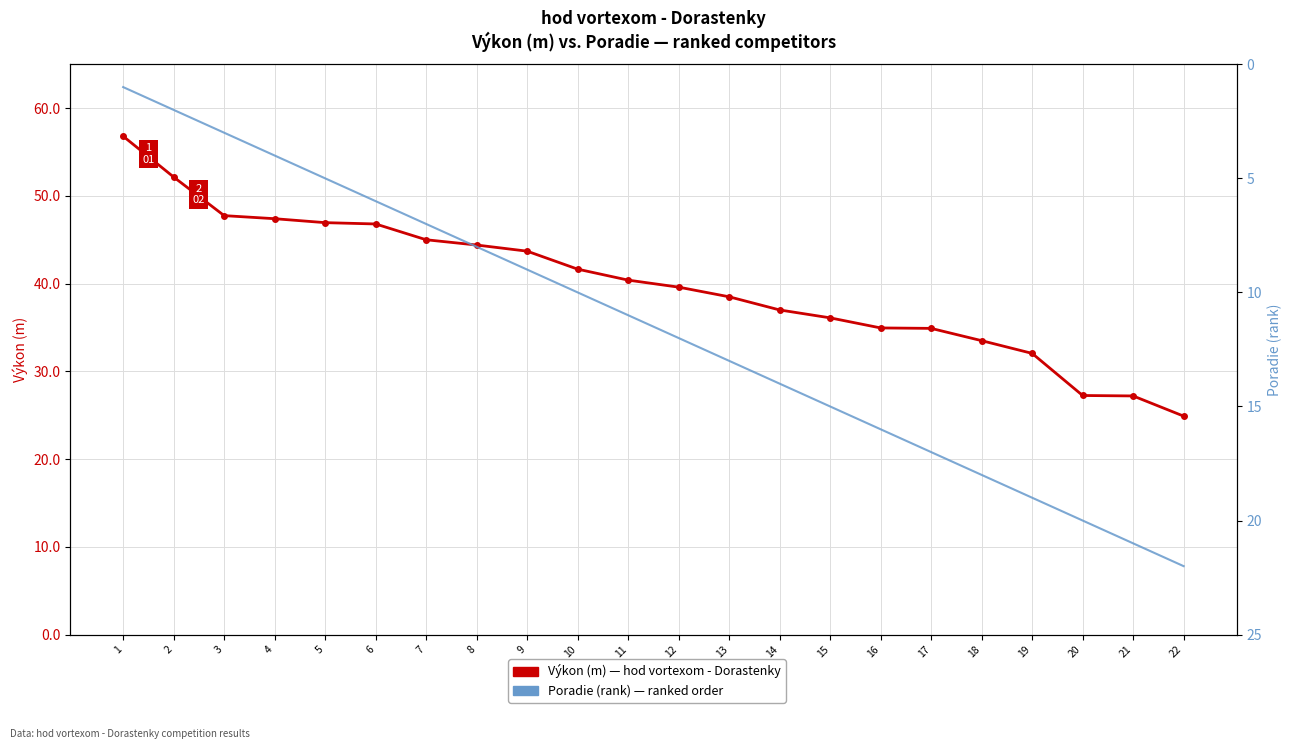

True or false: Poradie (rank) and Výkon (m) — hod vortexom - Dorastenky cross at least once.

False